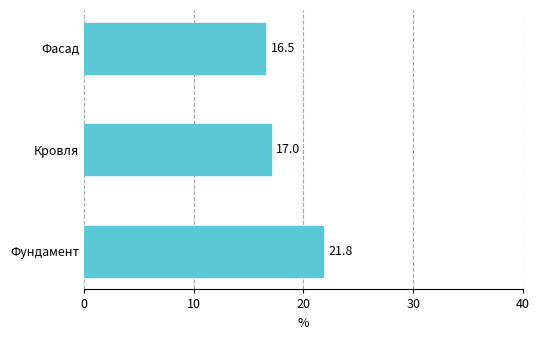

What is the change in value from Кровля to Фасад?

-0.5